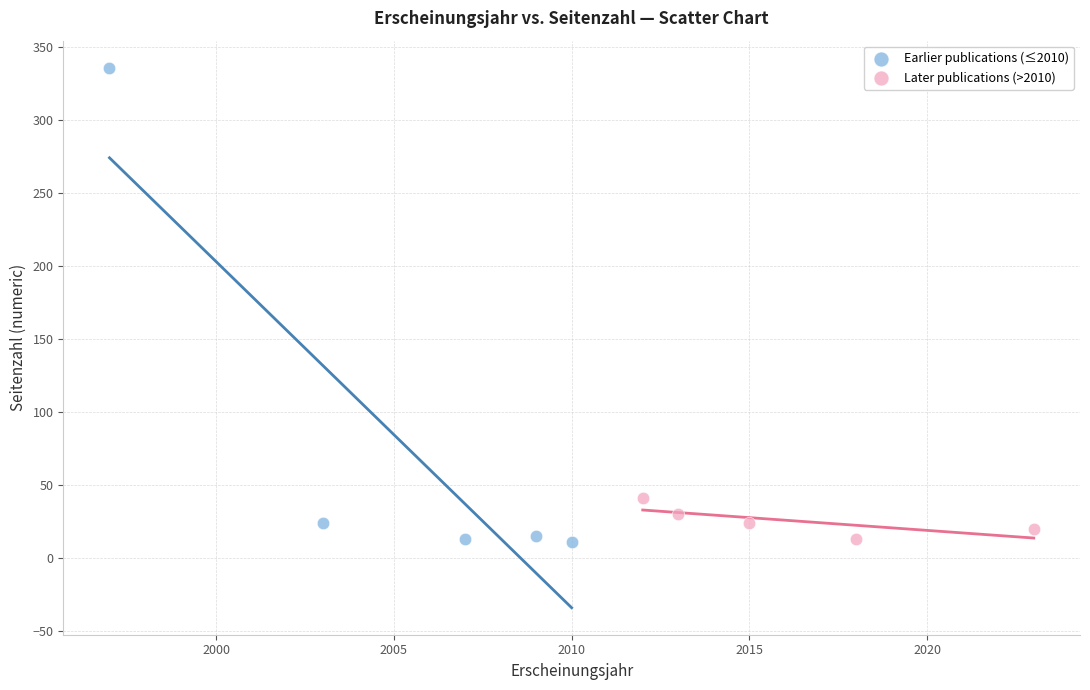

What are all the series names shown in the legend?

Earlier publications (≤2010), Later publications (>2010)